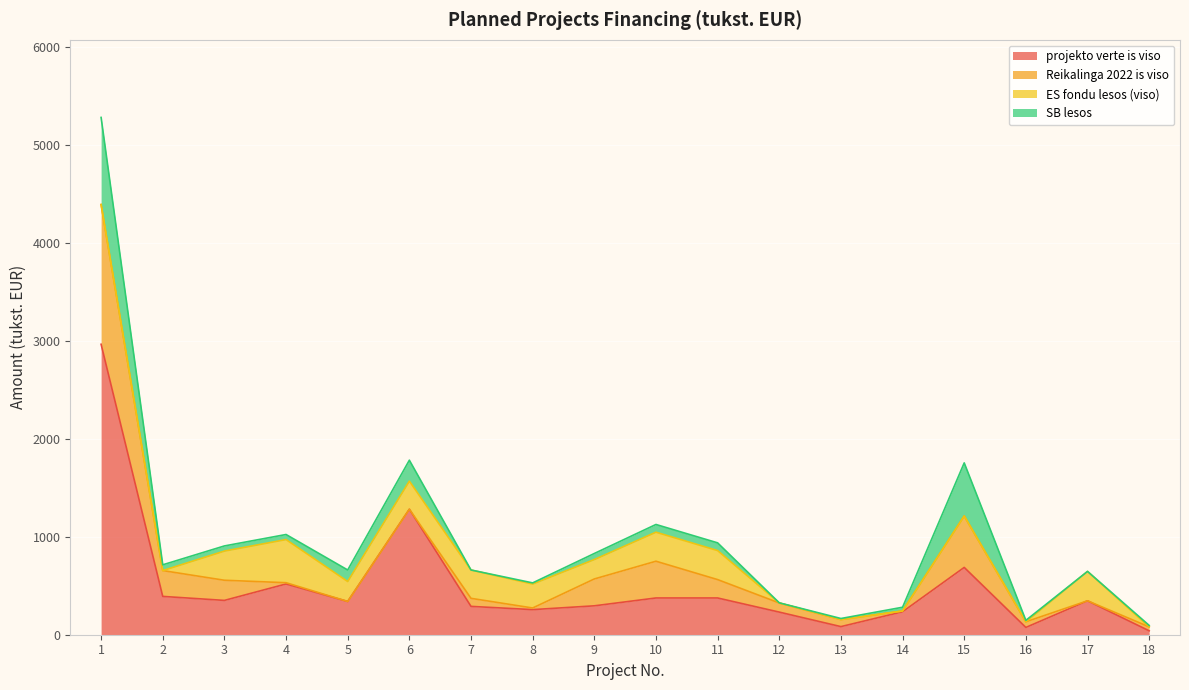

List the labels in order of SB lesos value, largest first.

1, 15, 6, 5, 10, 11, 9, 2, 3, 4, 14, 18, 16, 8, 13, 12, 7, 17